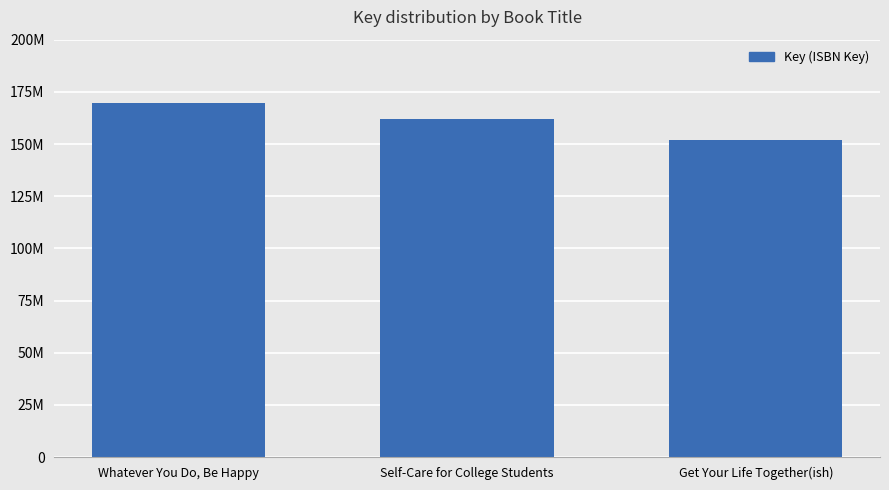

What is the approximate value at Get Your Life Together(ish), to the nearest 100?

151691600